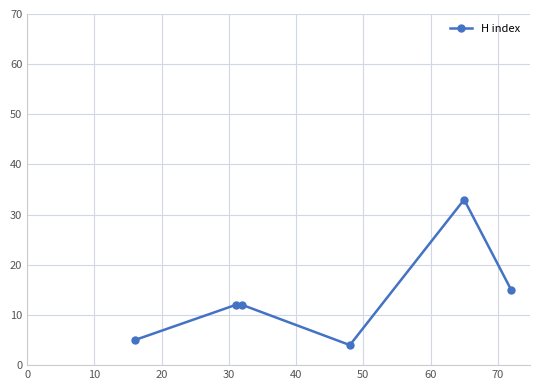

What is the difference between the maximum and minimum values?

29